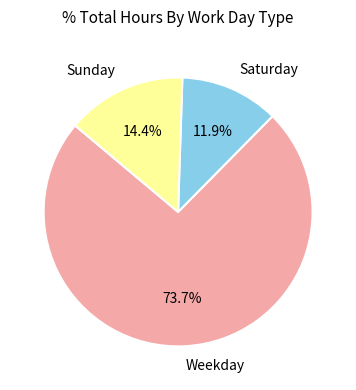

Between Saturday and Weekday, which is larger?

Weekday